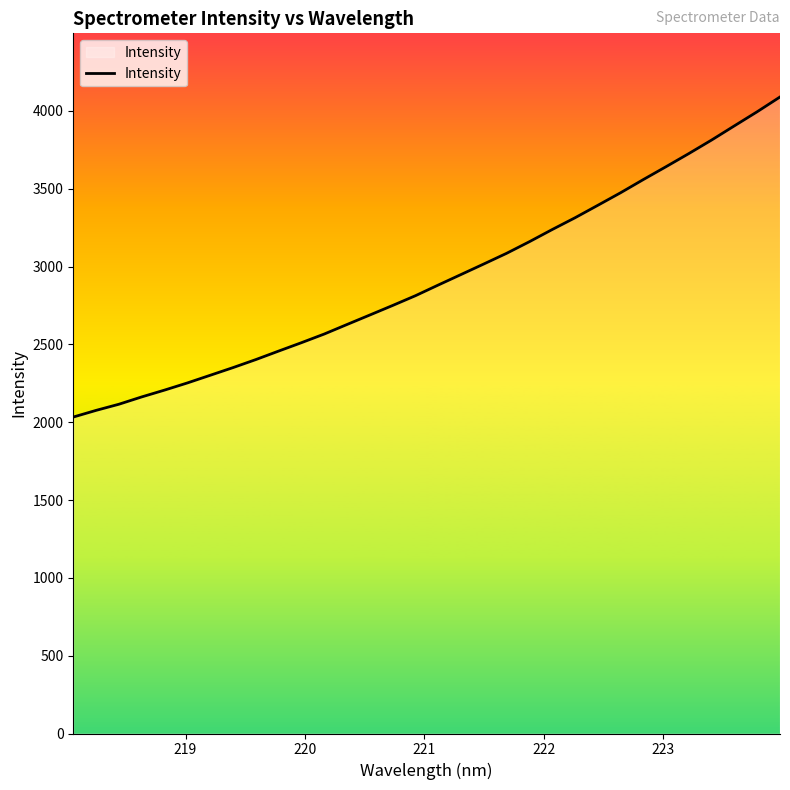

What is the minimum value shown in the chart?

2033.3